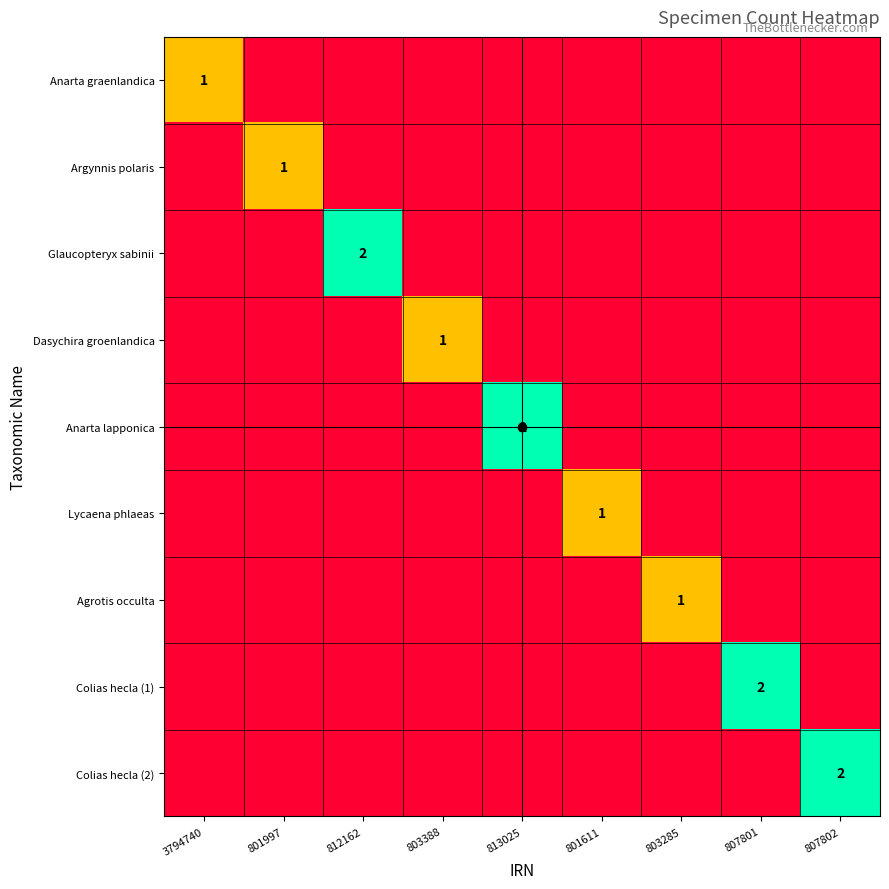

What is the difference between the highest and lowest values at 807802?

2